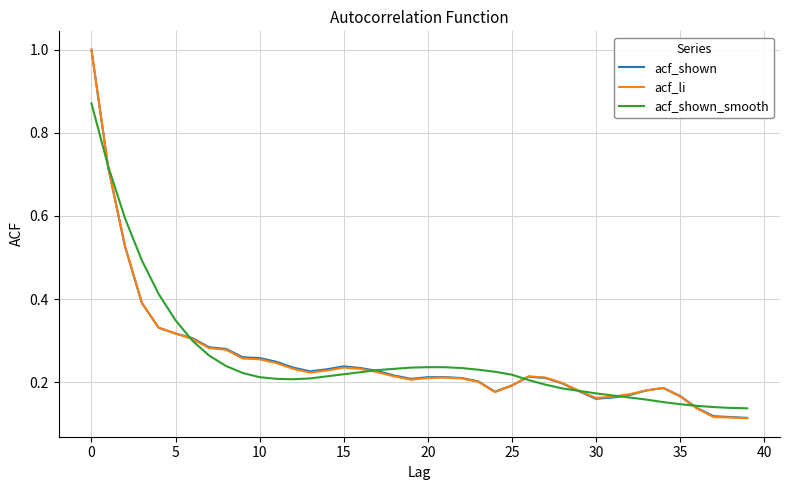

What is the maximum value for acf_shown?

1.0